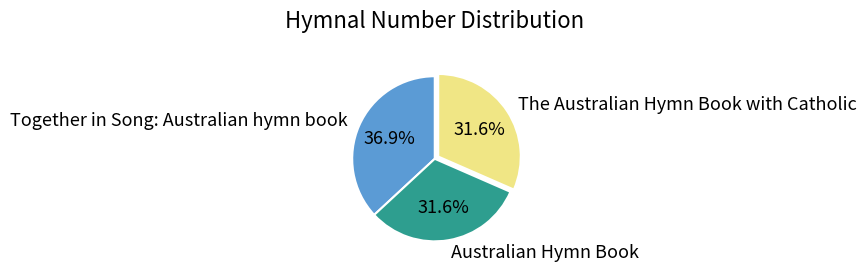

True or false: The Australian Hymn Book with Catholic accounts for 37% of the total.

False